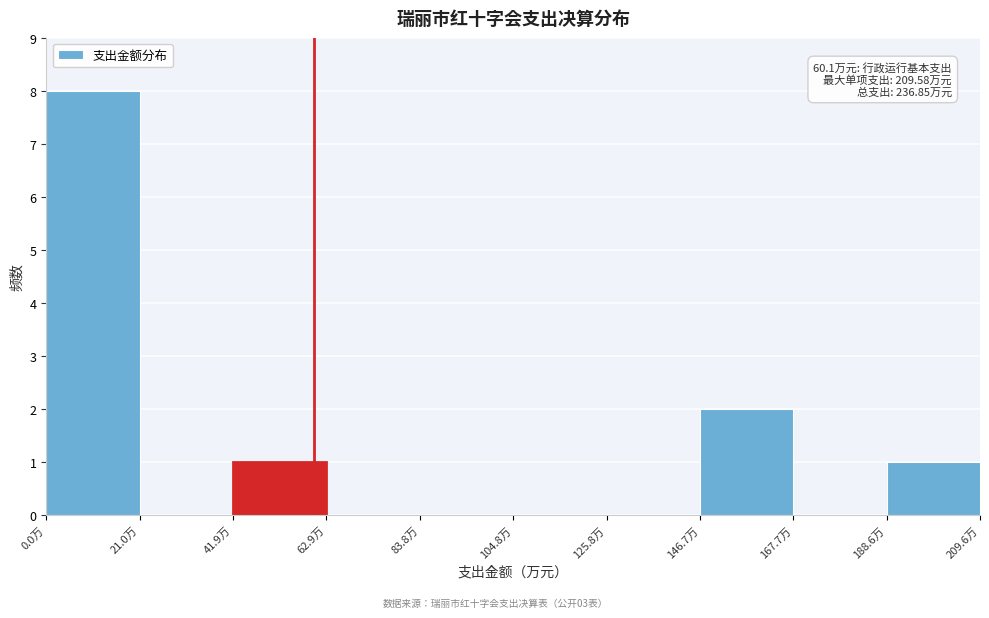

Over which range of the x-axis is the bar tallest?

0 to 20